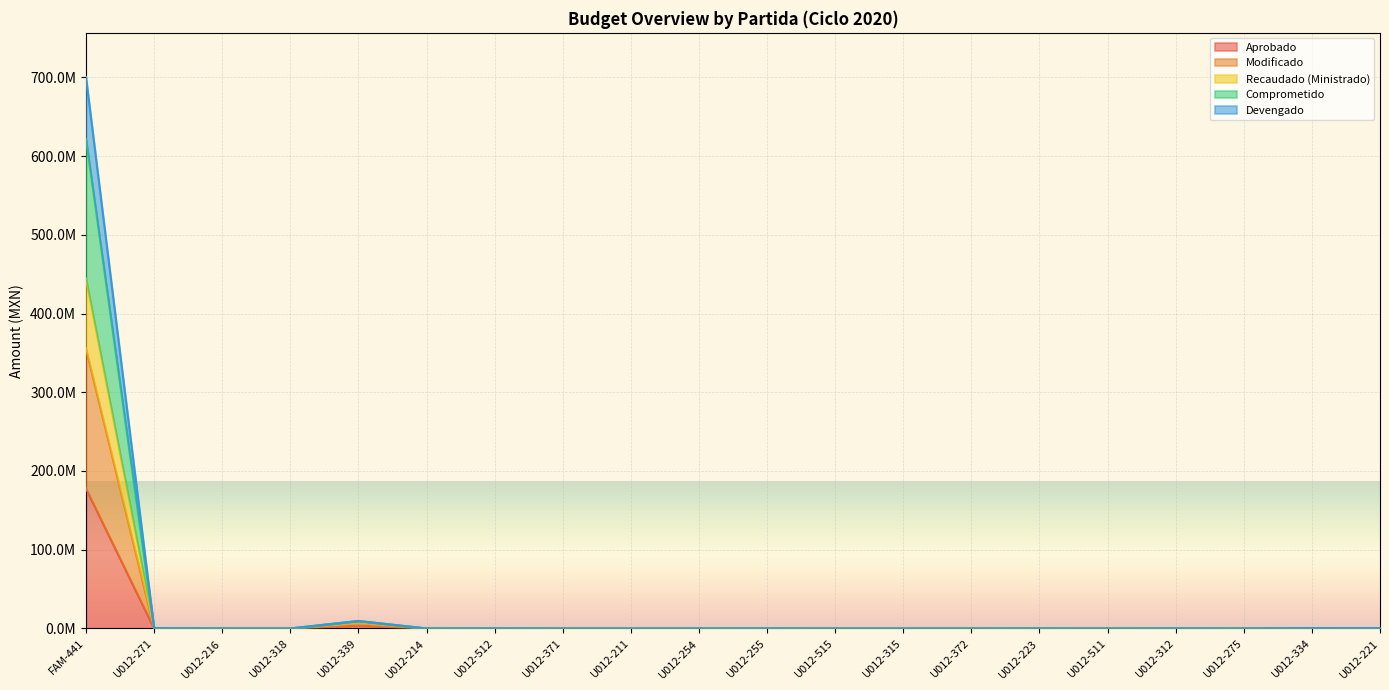

Which series has the largest range (max minus min)?

Comprometido